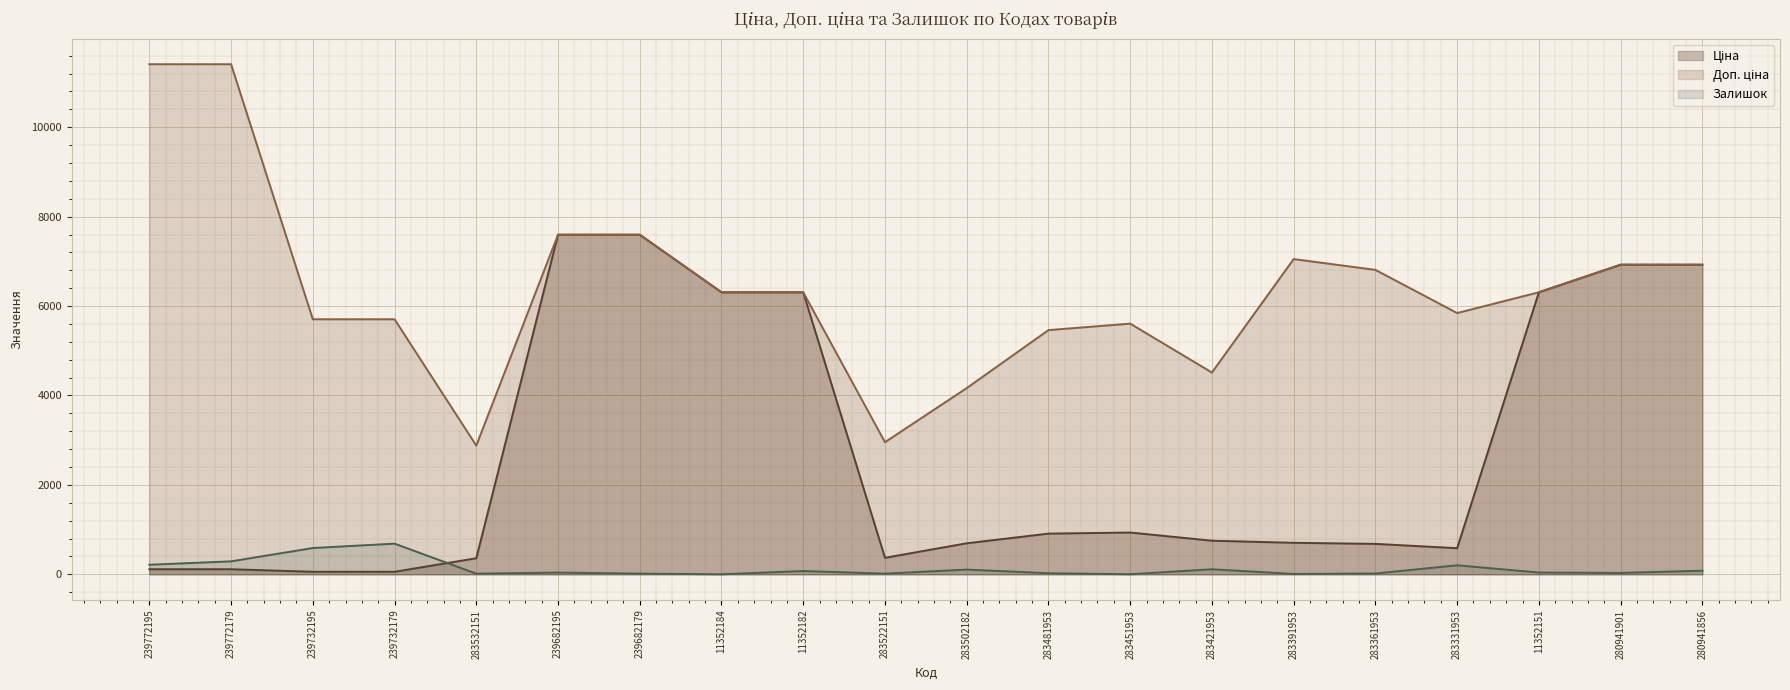

What is the spread (max minus min) of values at 11352184?

6307.8